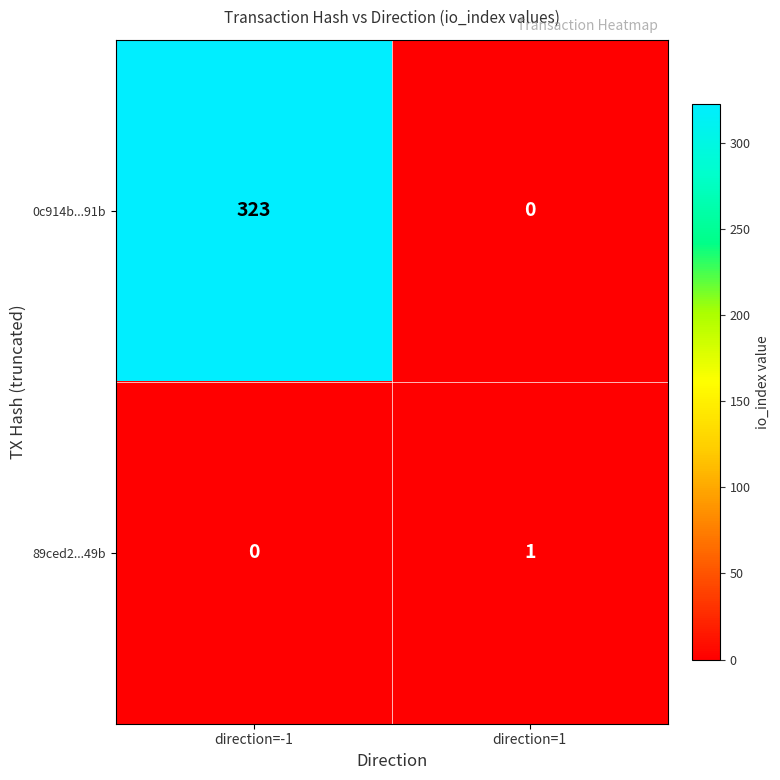

How many data points in 0c914b...91b are less than 323?

1